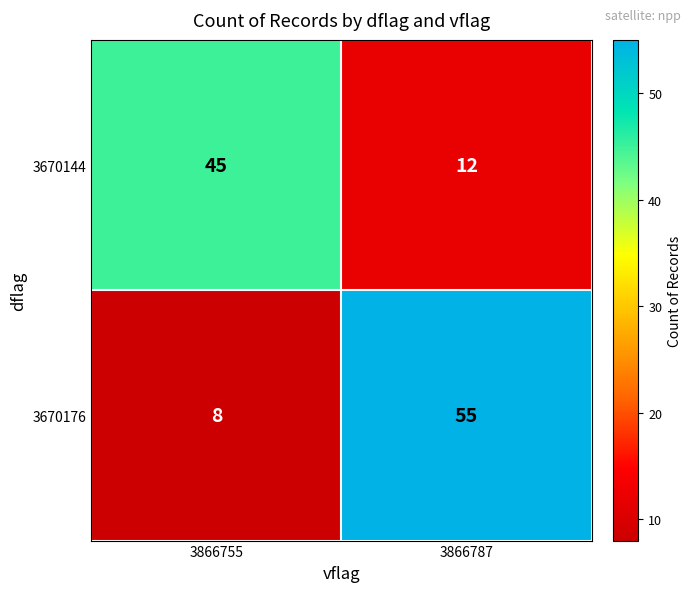

Reading left to right, list all the values displayed in this chart.

3670144: 3866755=45	3866787=12
3670176: 3866755=8	3866787=55